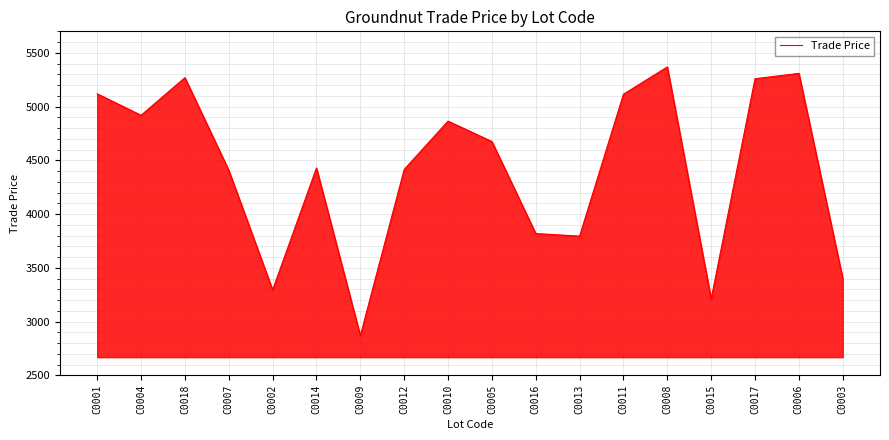

What value does the data have at C0016, to the nearest 10?

3820